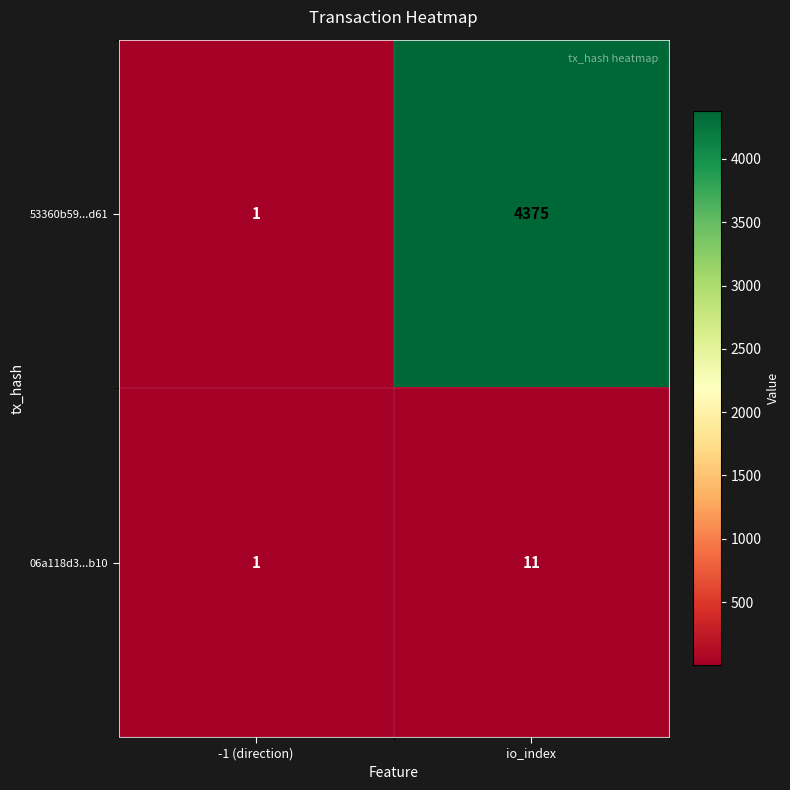

Count the number of categories in the chart.

2